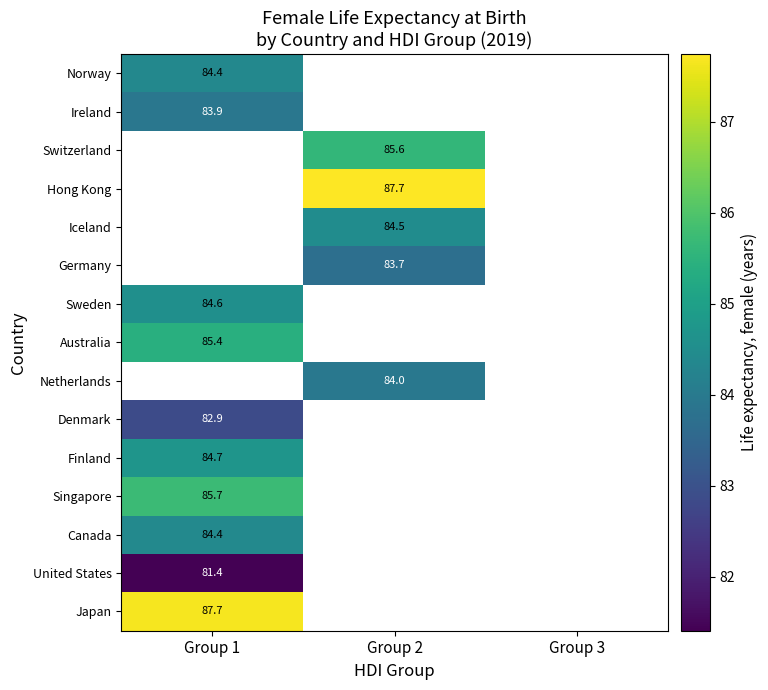

At how many categories does at least one series exceed 81?

2